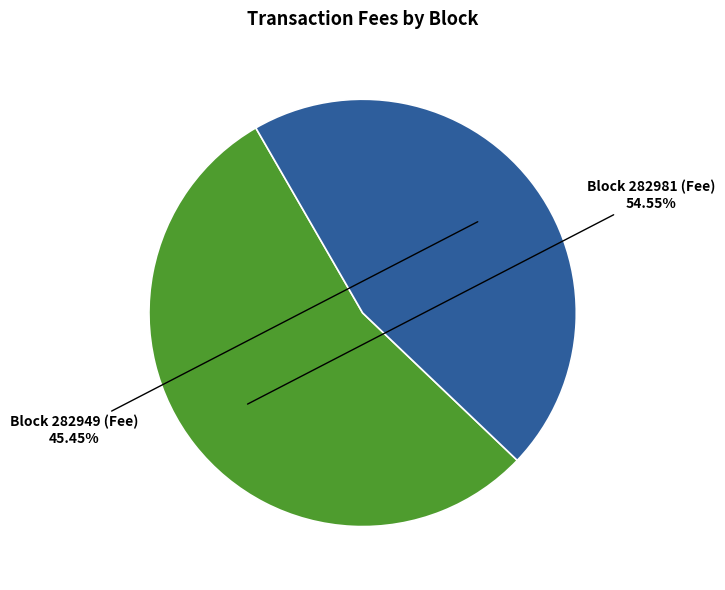

Between Block 282949 (Fee) and Block 282981 (Fee), which is larger?

Block 282981 (Fee)